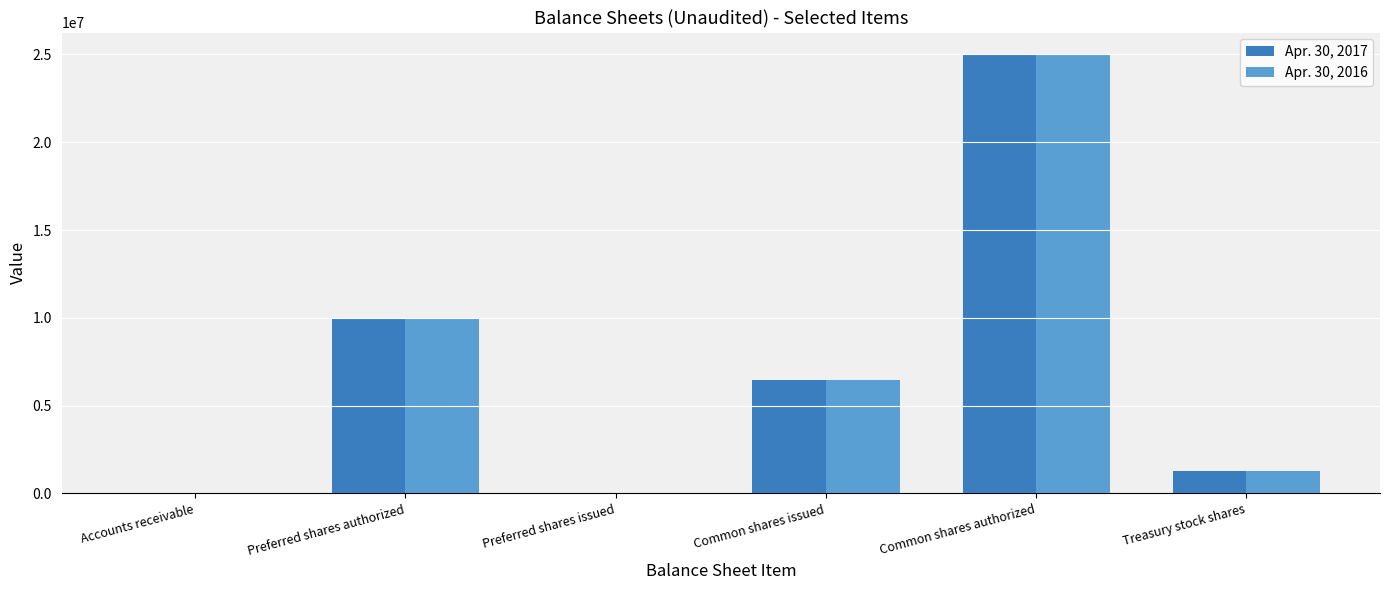

What are all the series names shown in the legend?

Apr. 30, 2017, Apr. 30, 2016